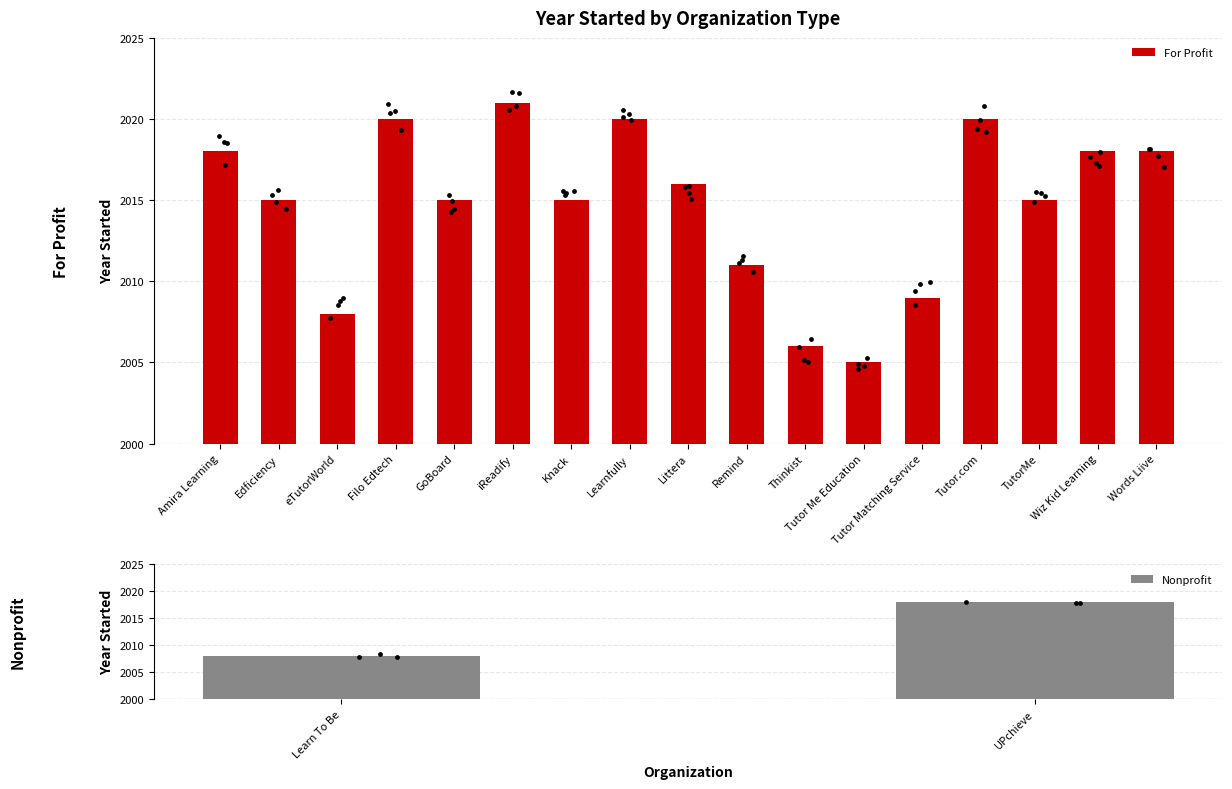

What is the change in value from GoBoard to Learnfully?

+5